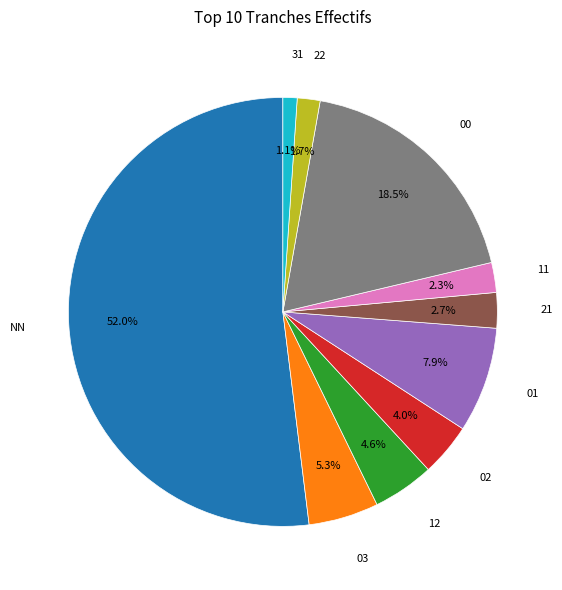

How many slices are in this pie chart?

10